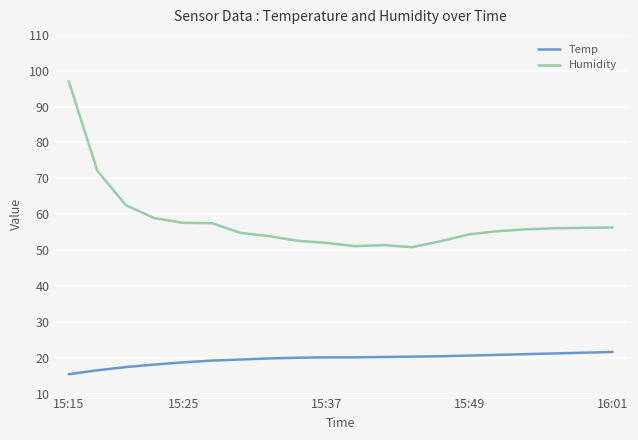

List the series in order of their overall mean, lowest first.

Temp, Humidity